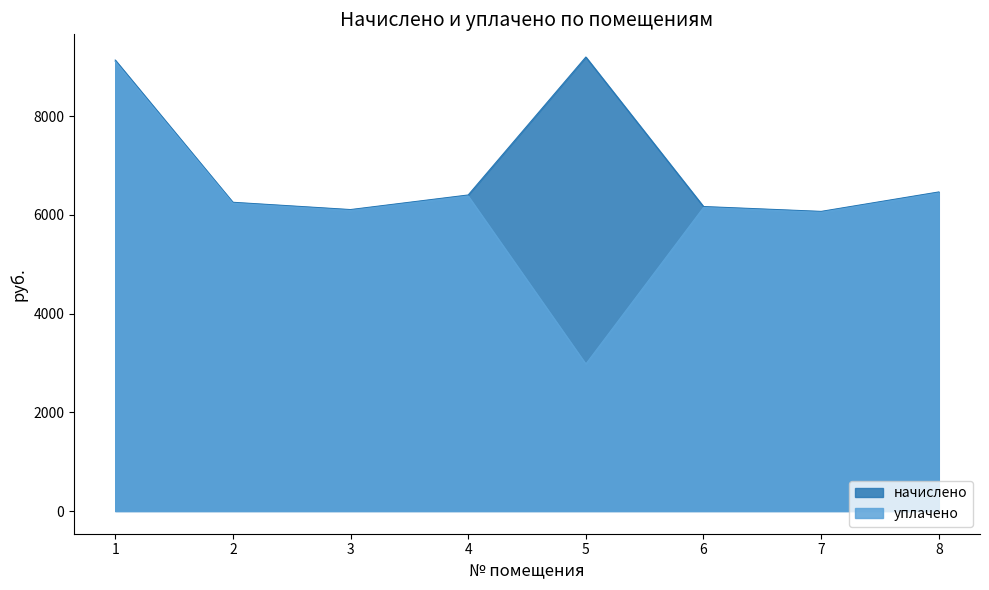

What is the value of the уплачено point at the 4th from the left?

6382.0